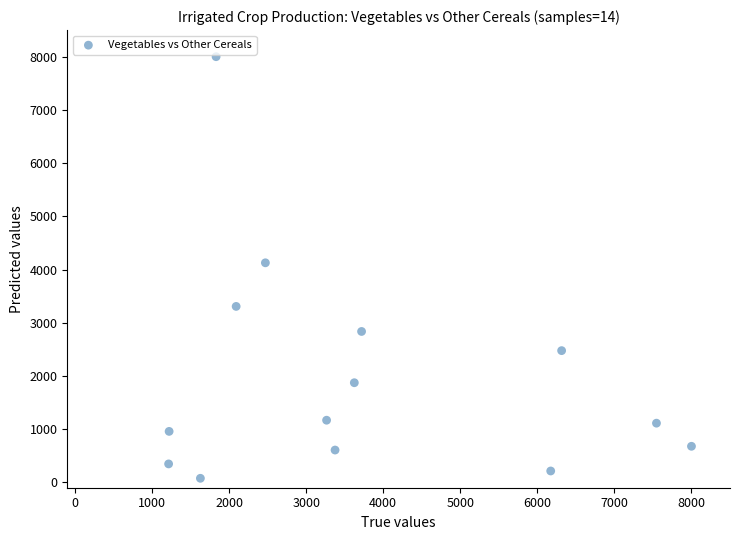

What is the range of Y values (max minus min)?

7922.9